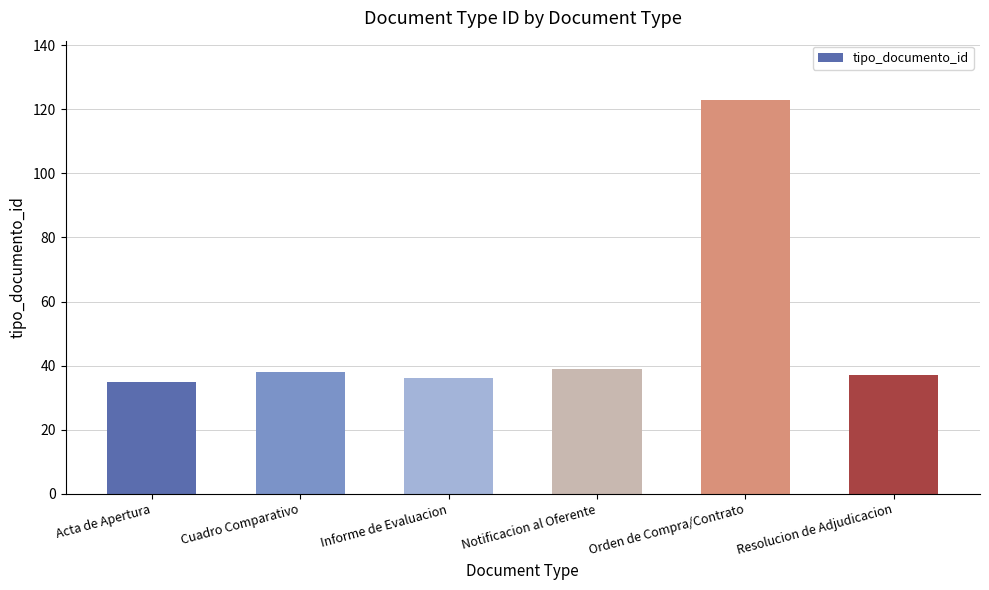

What is the minimum value shown in the chart?

35